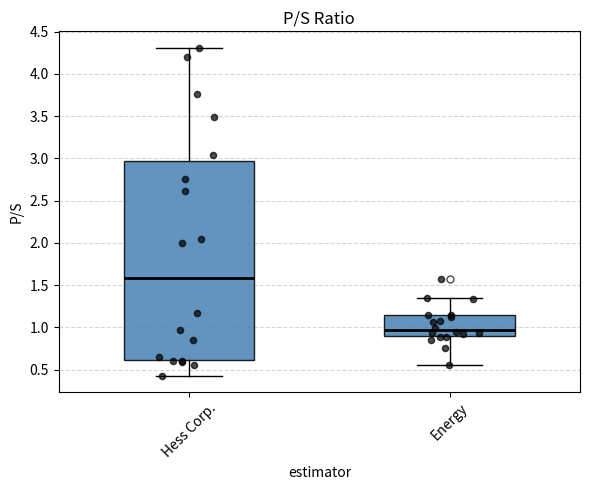

Which box is the tallest, from its lower edge to its upper edge?

Hess Corp.